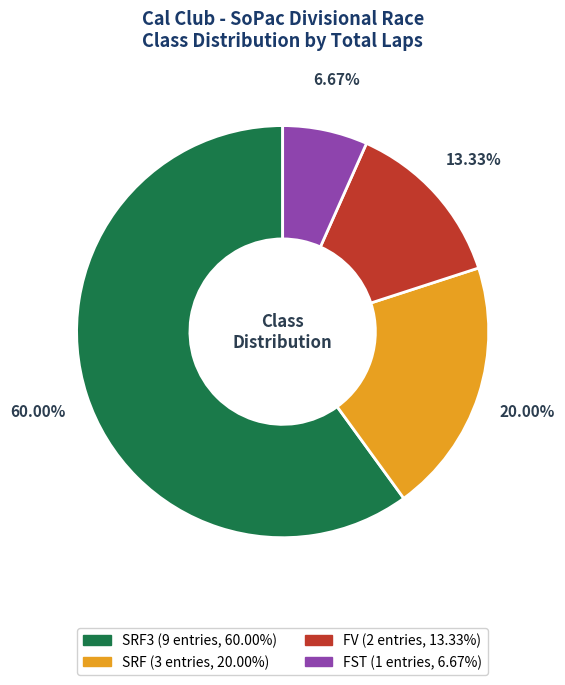

Is there any slice that represents more than half of the pie?

Yes